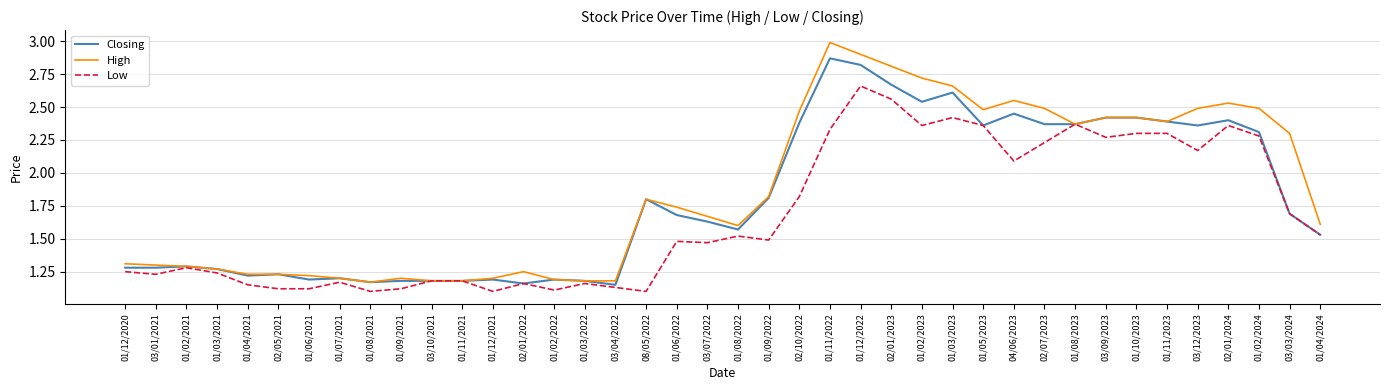

Which series has the widest spread of values?

High